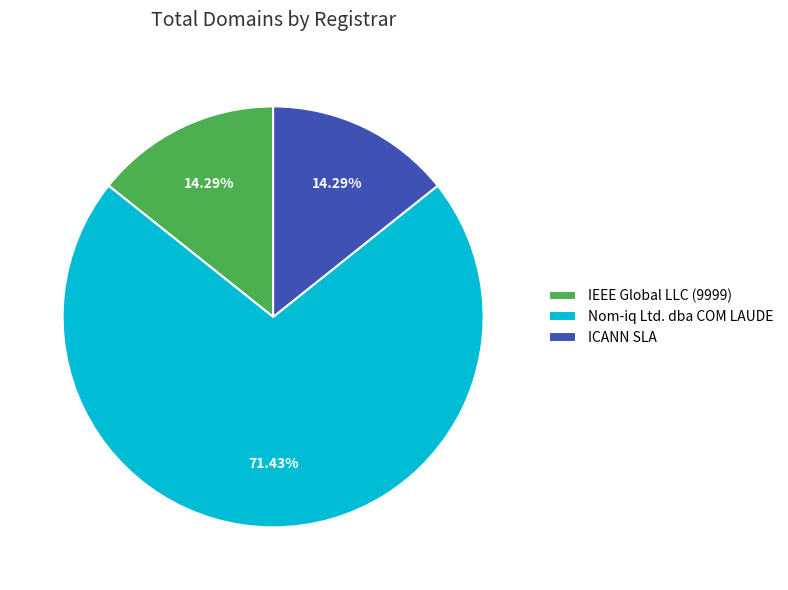

Which has a higher value, Nom-iq Ltd. dba COM LAUDE or ICANN SLA?

Nom-iq Ltd. dba COM LAUDE